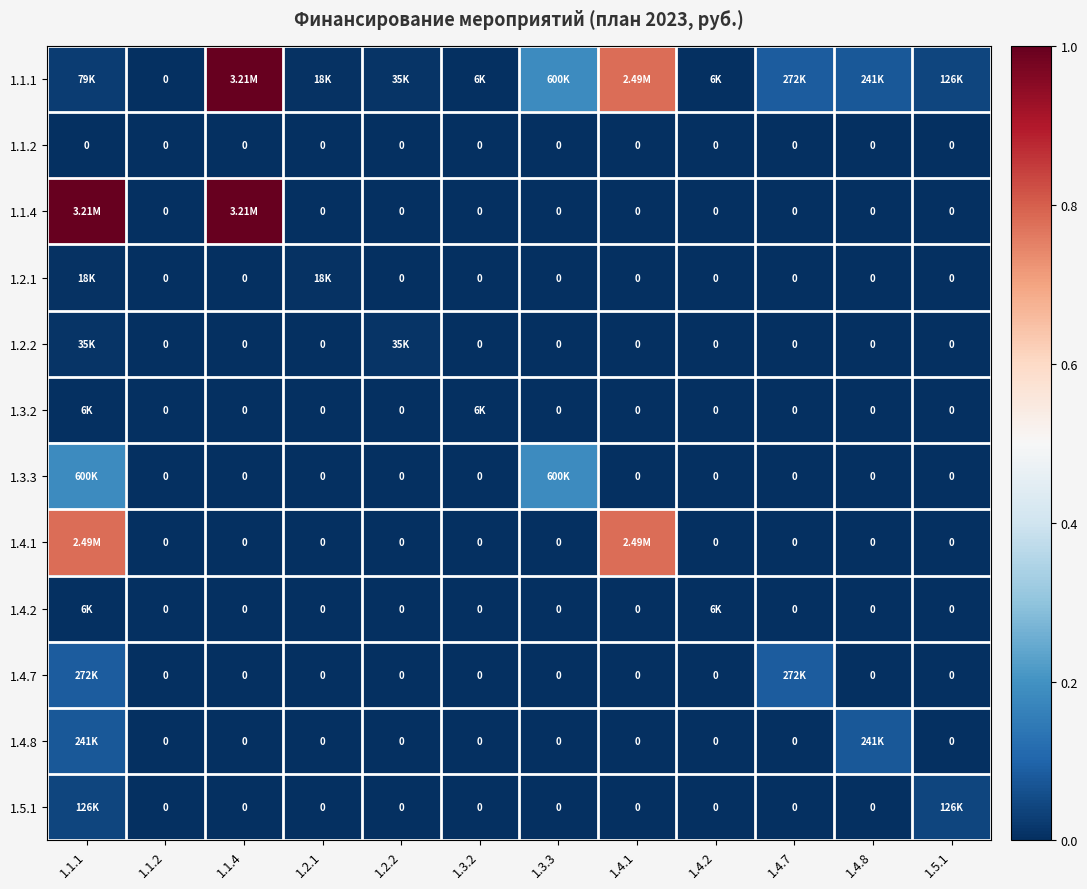

Count the 1.4.8 values in the range 0 to 1.

12